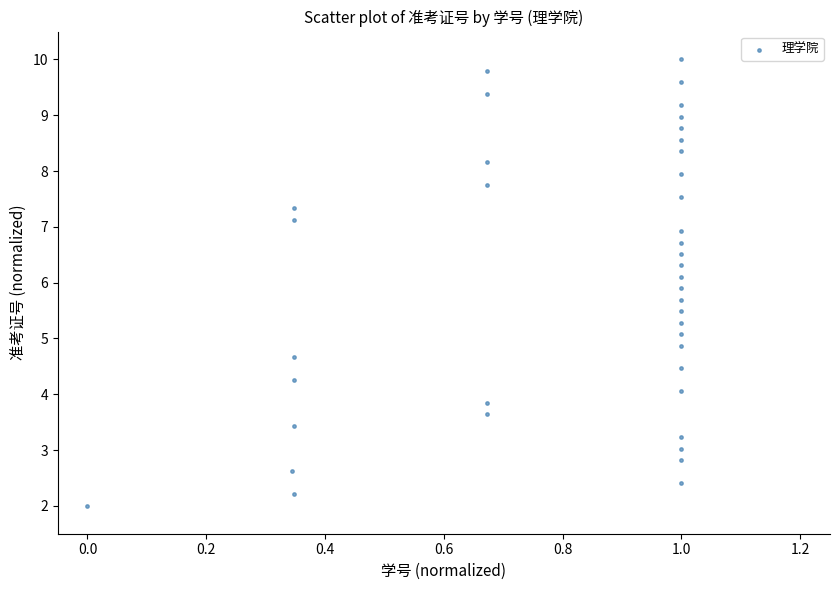

What is the range of Y values (max minus min)?

8.0